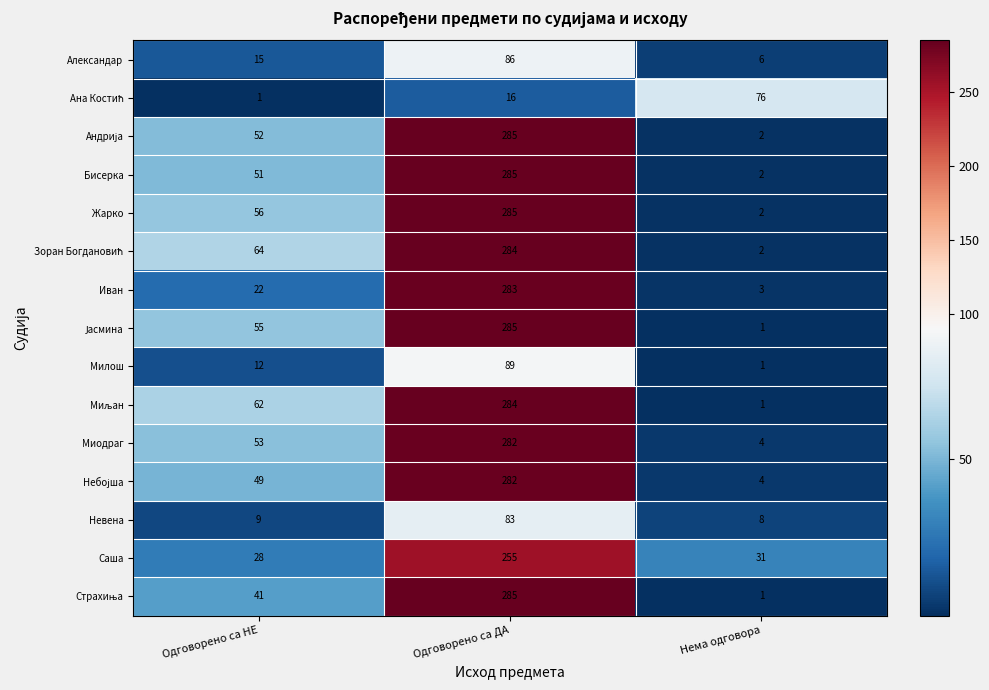

Which category has the highest value across all series?

Одговорено са ДА